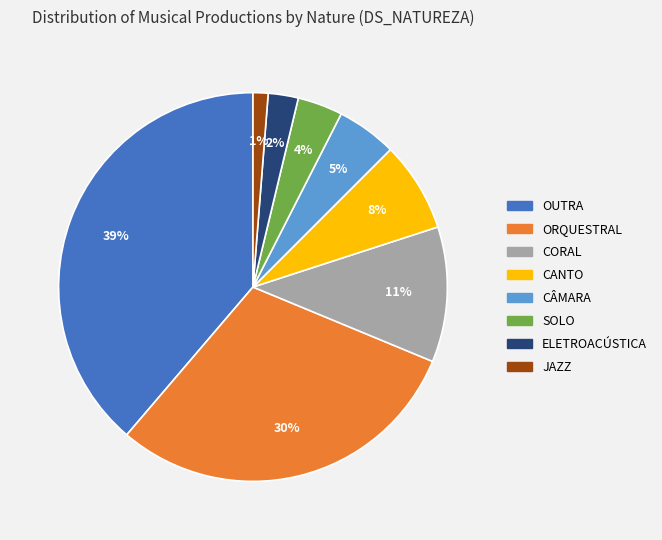

Does any single category account for the majority?

No